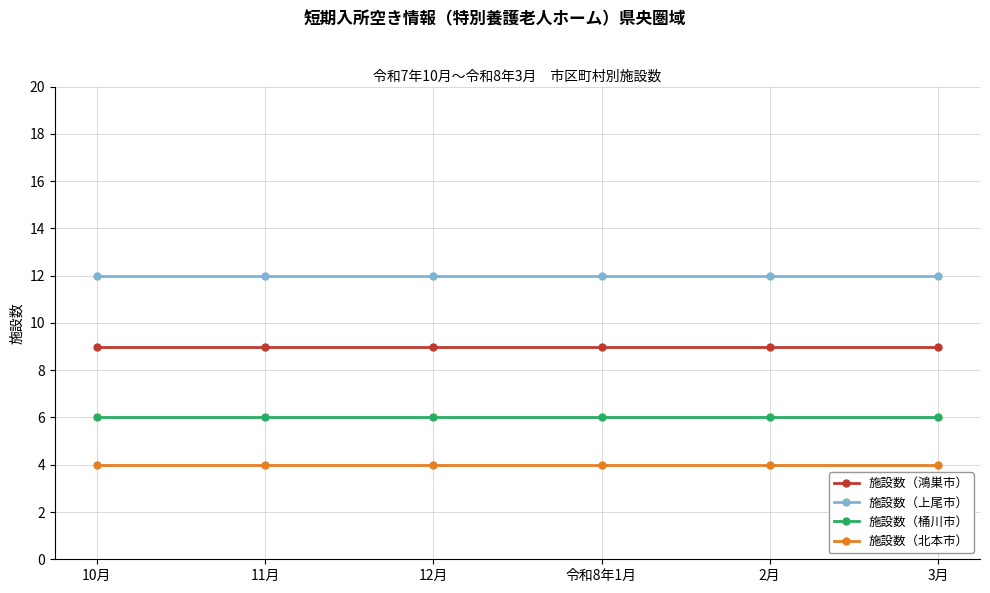

What is the lowest value of the 施設数（桶川市） series?

6